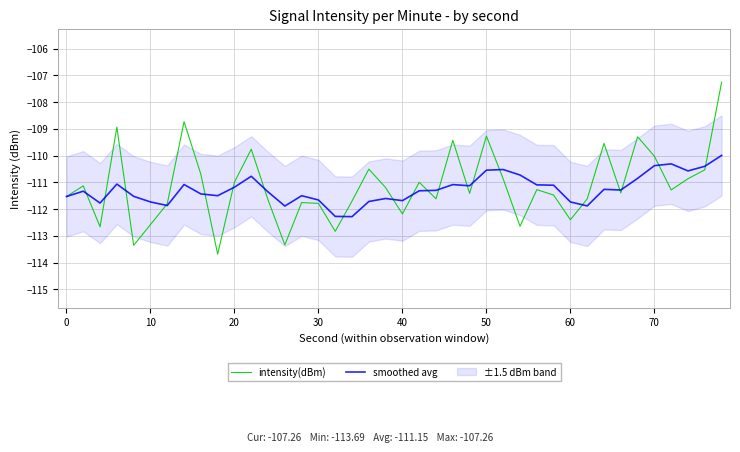

What is the maximum value for smoothed avg?

-110.0